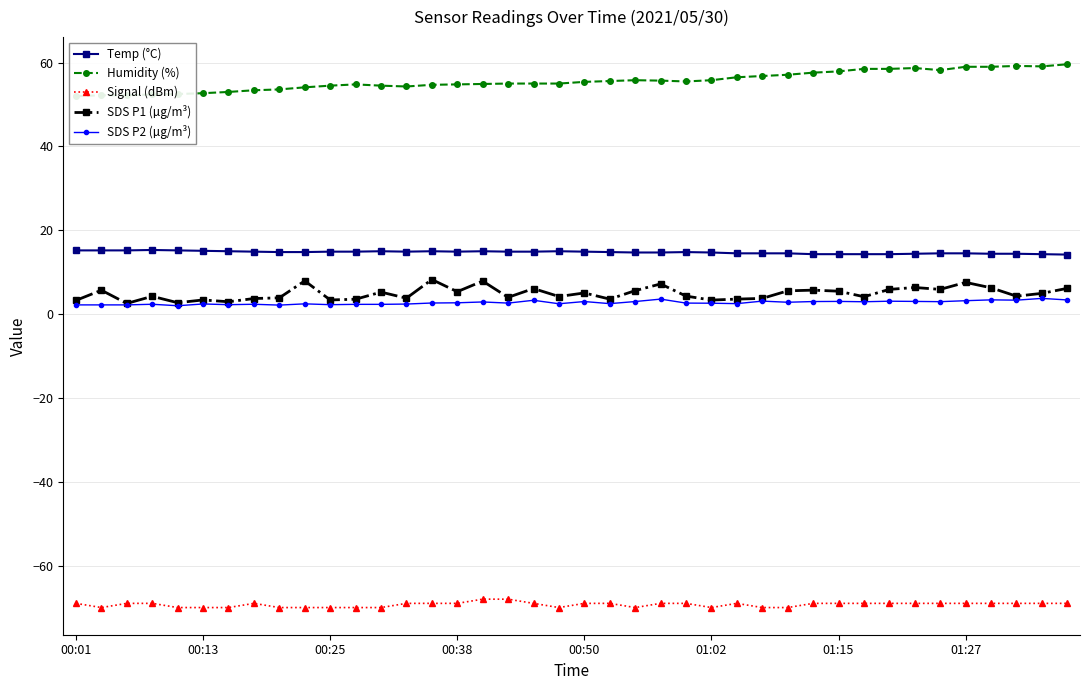

True or false: SDS P1 (µg/m³) and Signal (dBm) intersect in this chart.

False